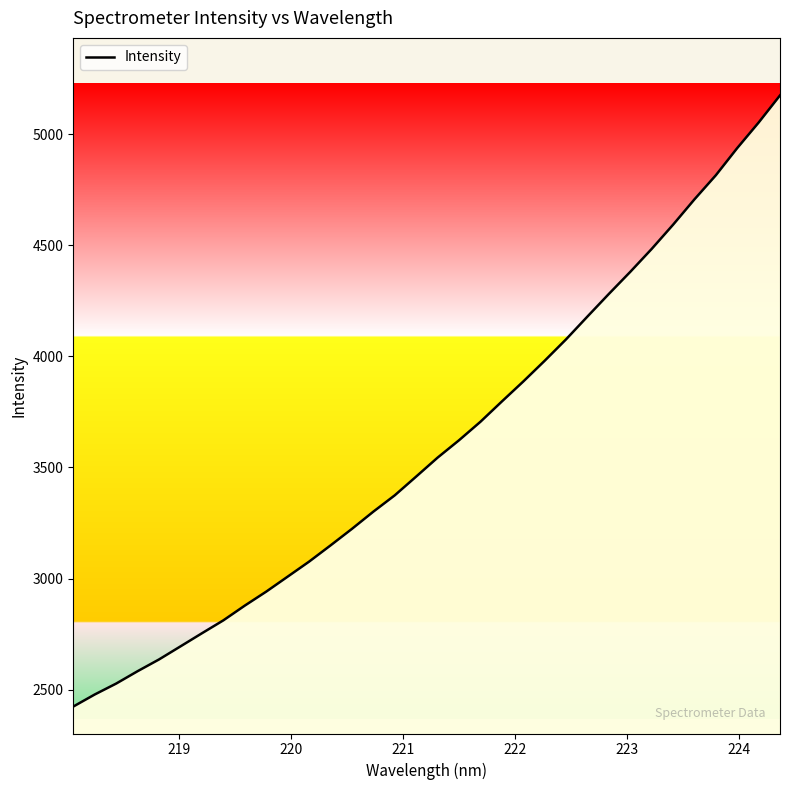

What is the difference between the maximum and minimum values?

2749.8